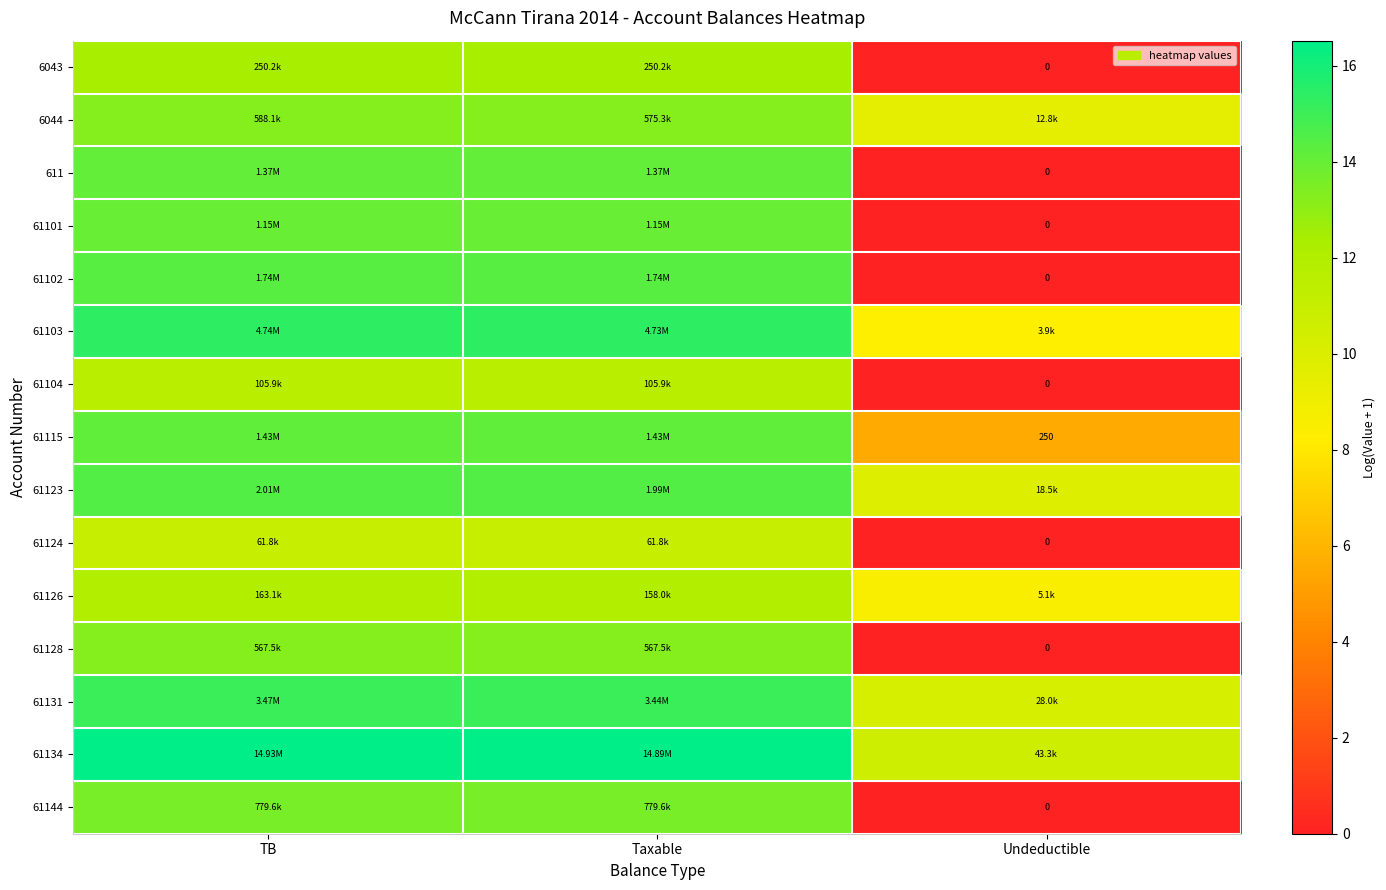

Rank the series at Taxable from lowest to highest value.

61124, 61104, 61126, 6043, 61128, 6044, 61144, 61101, 611, 61115, 61102, 61123, 61131, 61103, 61134